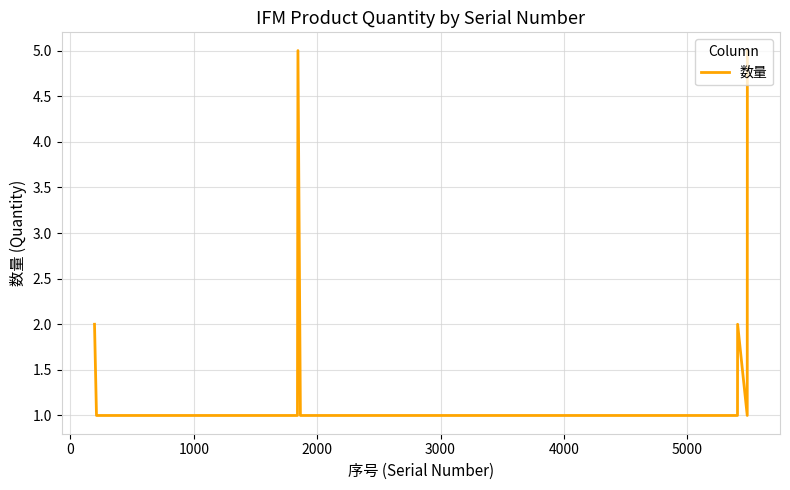

What is the greatest value displayed?

5